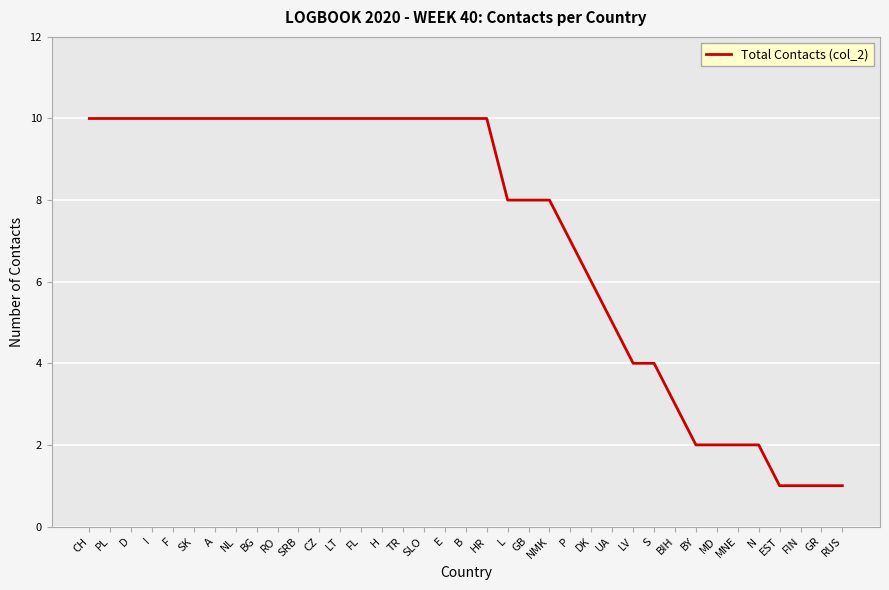

Is this an area chart (filled region under the line)?

No